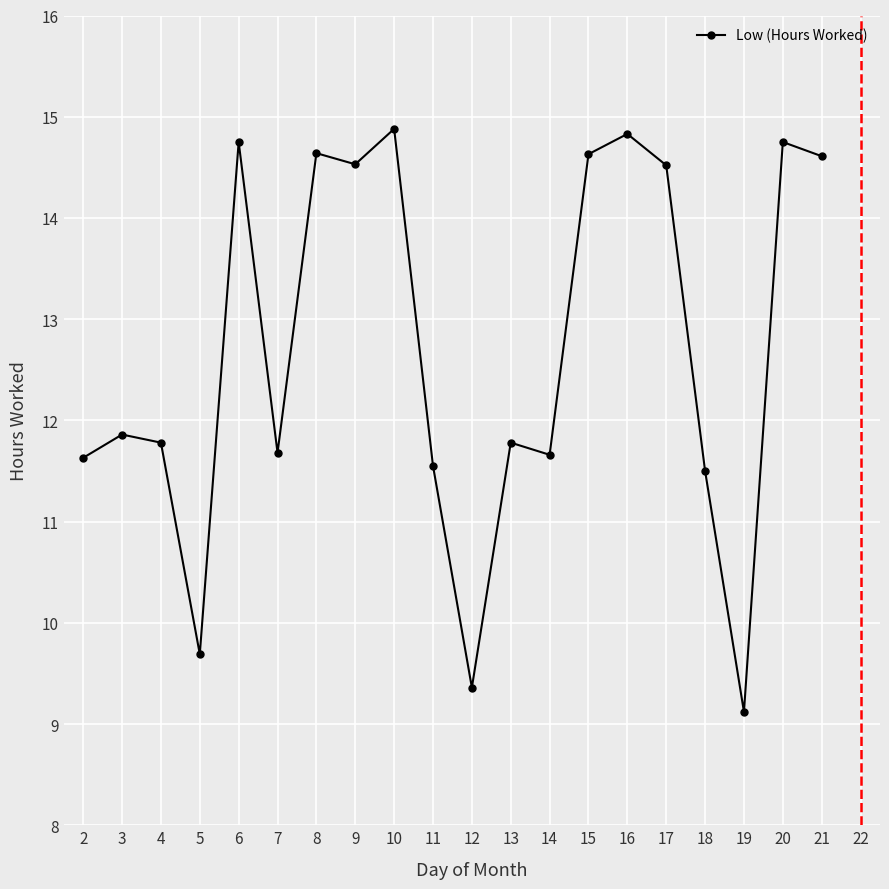

How many points are lower than both their immediate neighbors (excluding endpoints)?

6